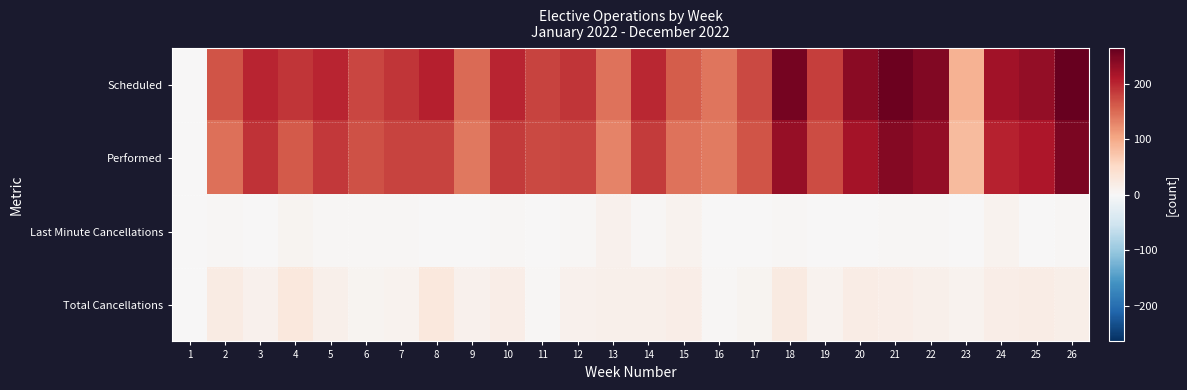

Count the number of categories in the chart.

26